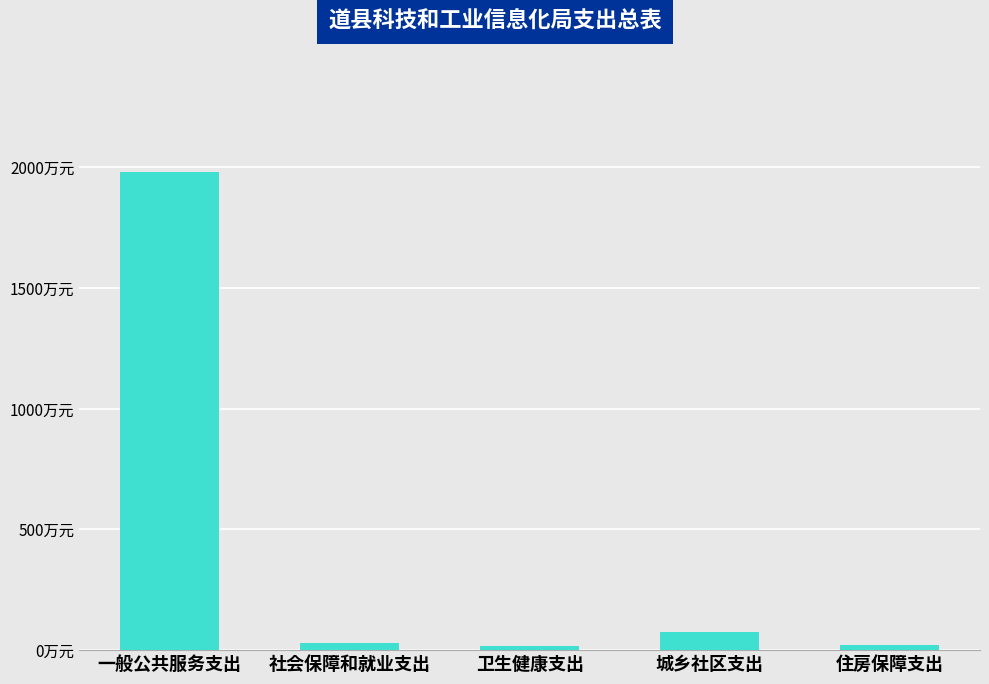

What is the change in value from 一般公共服务支出 to 城乡社区支出?

-1905.4